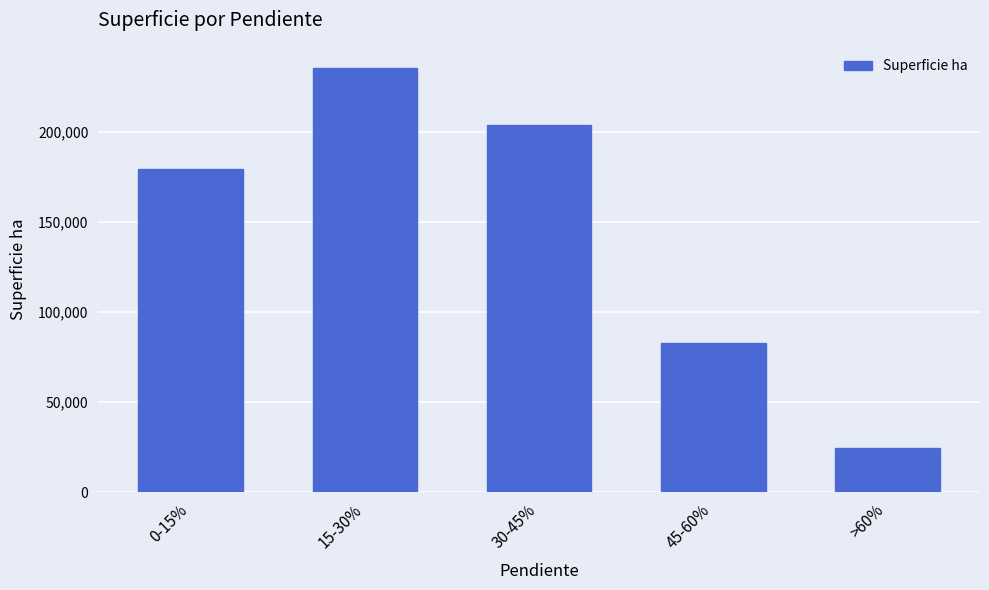

What value does the data have at >60%?

24411.3